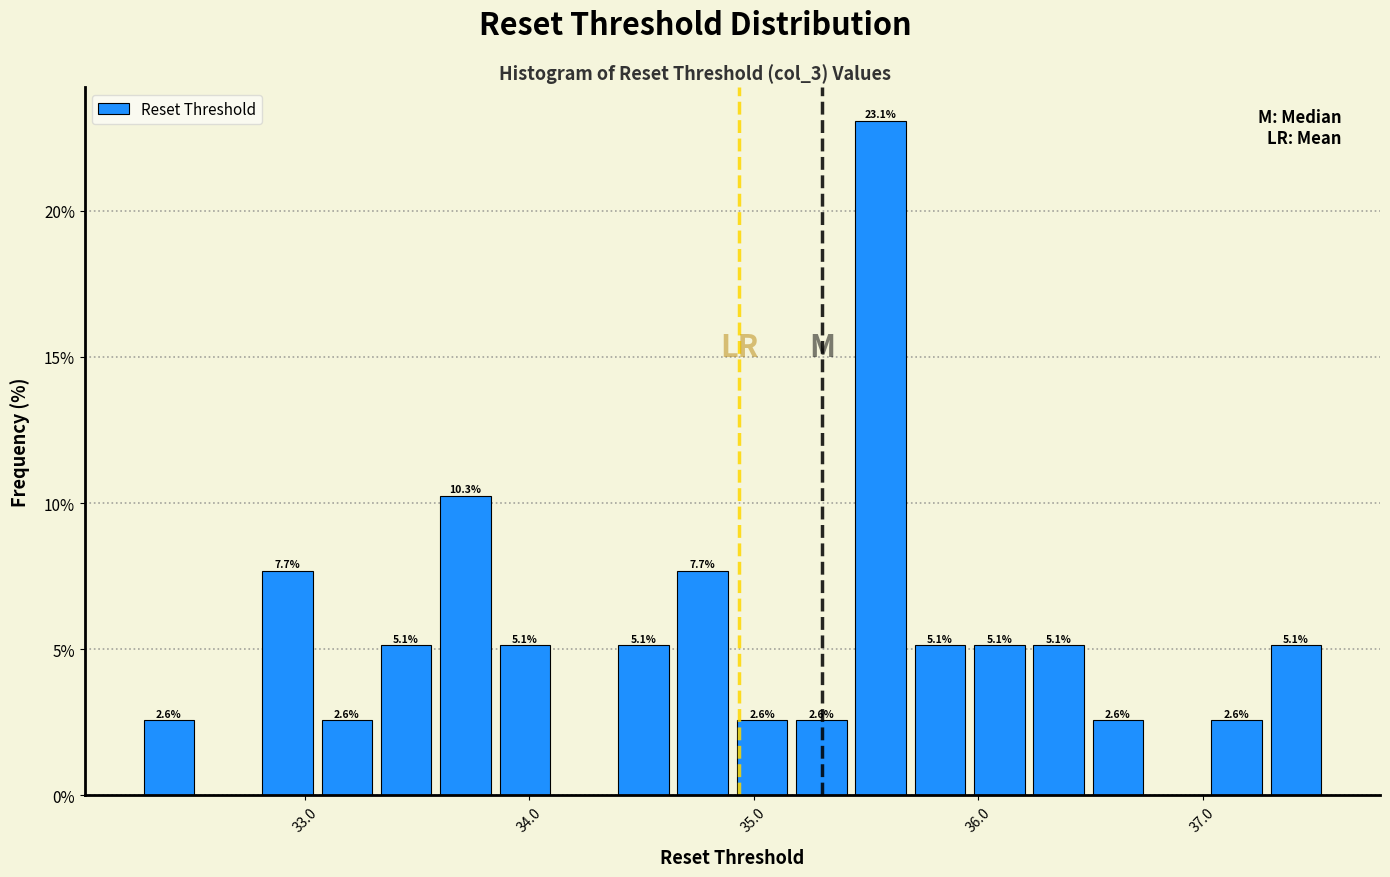

Around what value on the x-axis is the tallest bar? Give the approximate position of its centre, as read against the axis.

35.6